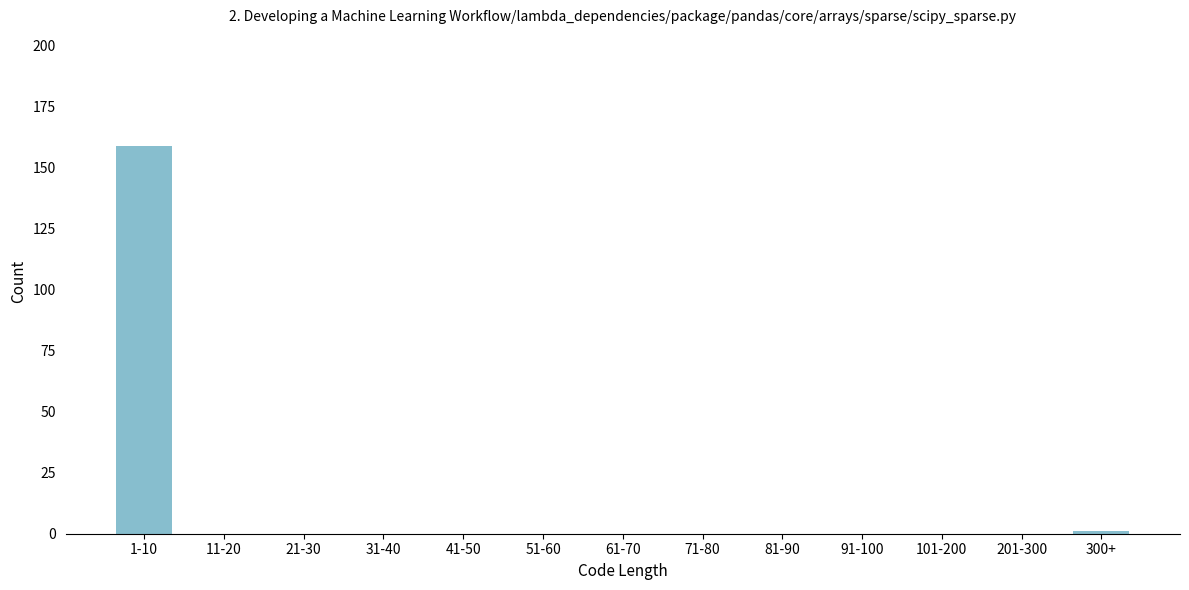

Reading left to right, extract all data points from this chart.

1-10=159	11-20=0	21-30=0	31-40=0	41-50=0	51-60=0	61-70=0	71-80=0	81-90=0	91-100=0	101-200=0	201-300=0	300+=1